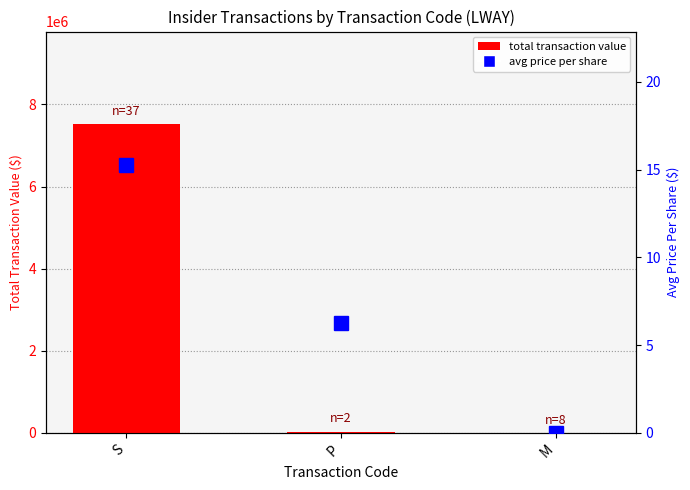

What value does the avg price per share series have at P?

6.3